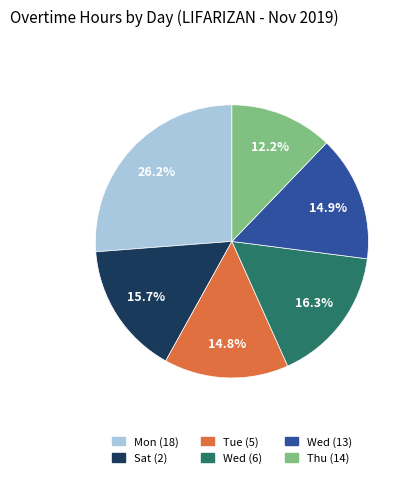

Which category has the smallest portion of the pie?

Thu (14)